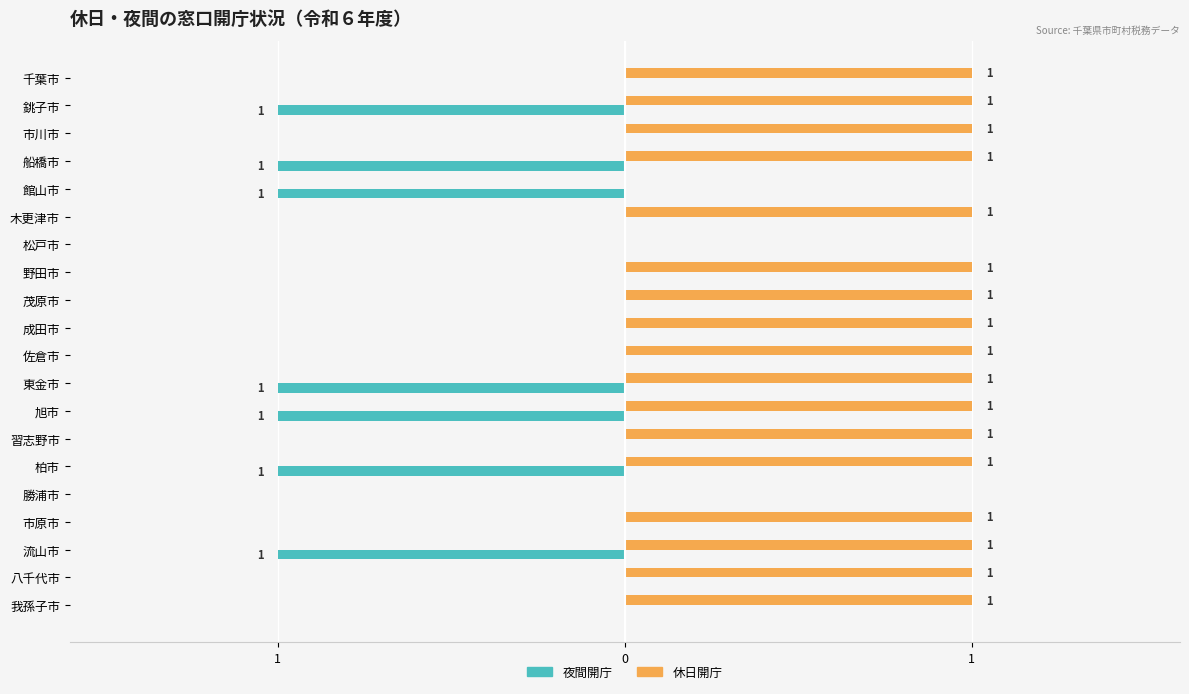

Count the 夜間開庁 values in the range -1 to 0.

20